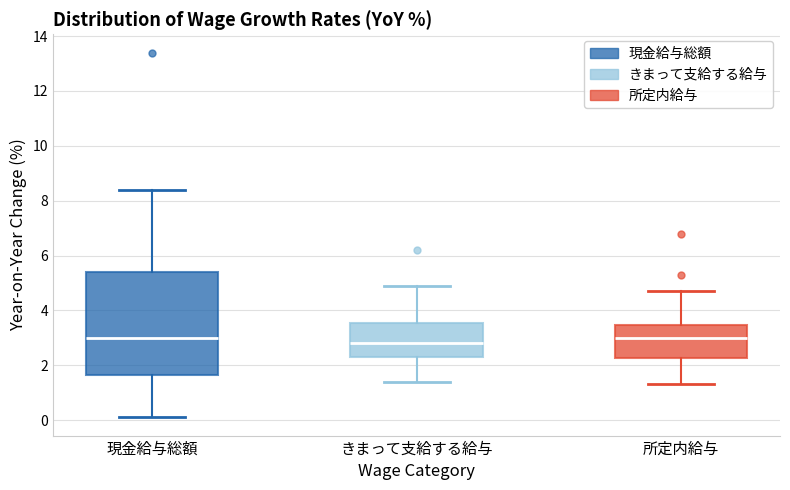

Which box is the tallest, from its lower edge to its upper edge?

現金給与総額